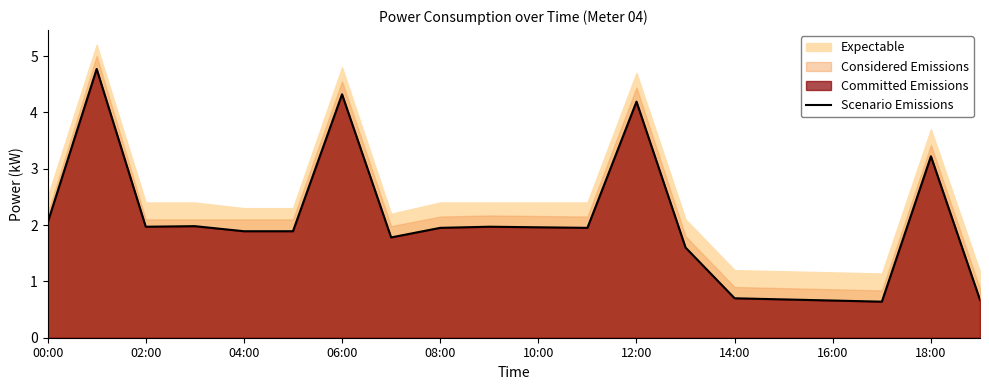

At which label does Scenario Emissions first exceed 1?

00:00